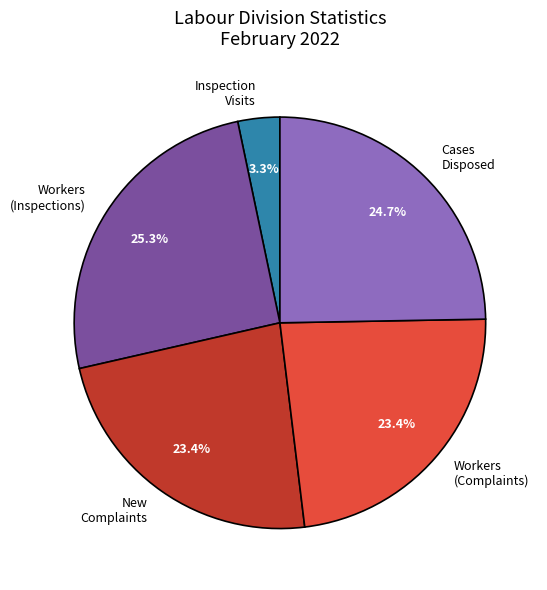

How many slices are in this pie chart?

5